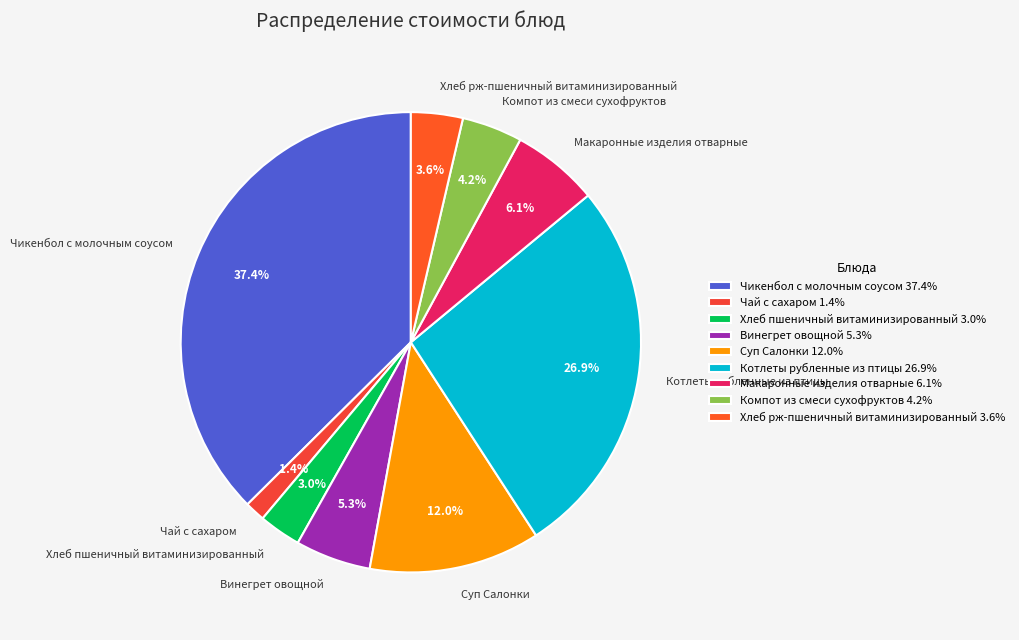

Approximately how many times larger is the value at Чикенбол с молочным соусом compared to Макаронные изделия отварные?

6.1